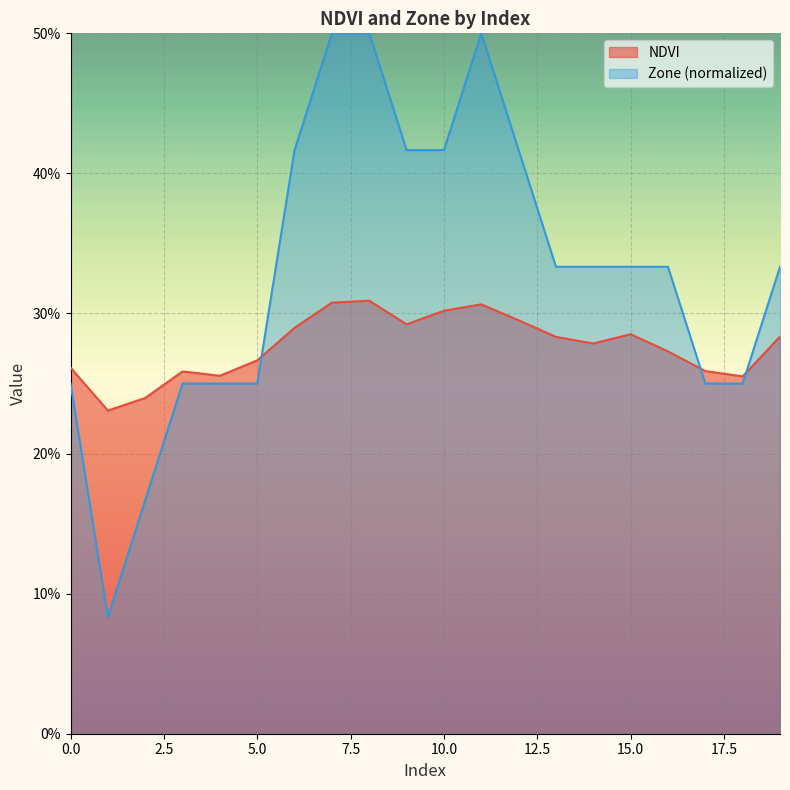

What are all the series names shown in the legend?

NDVI, Zone (normalized)